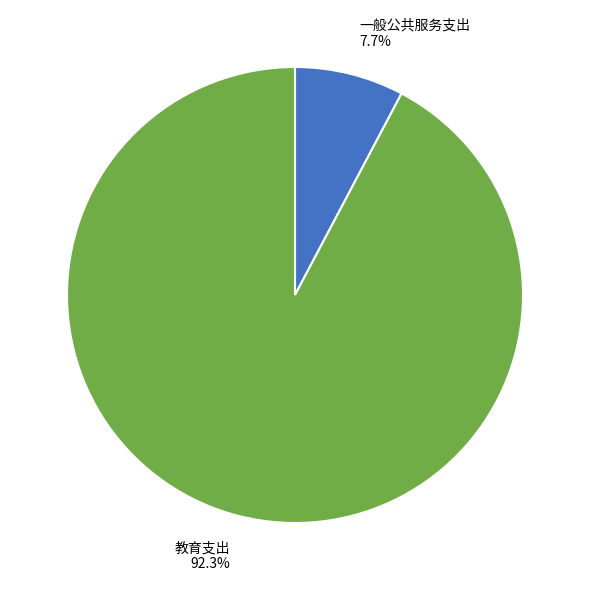

Does 教育支出 account for over 50% of the chart?

Yes